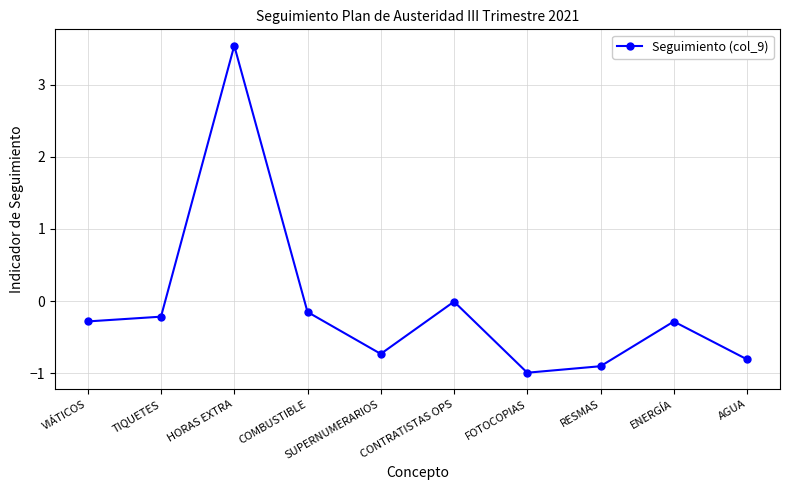

At which category does the data reach its first local valley?

SUPERNUMERARIOS